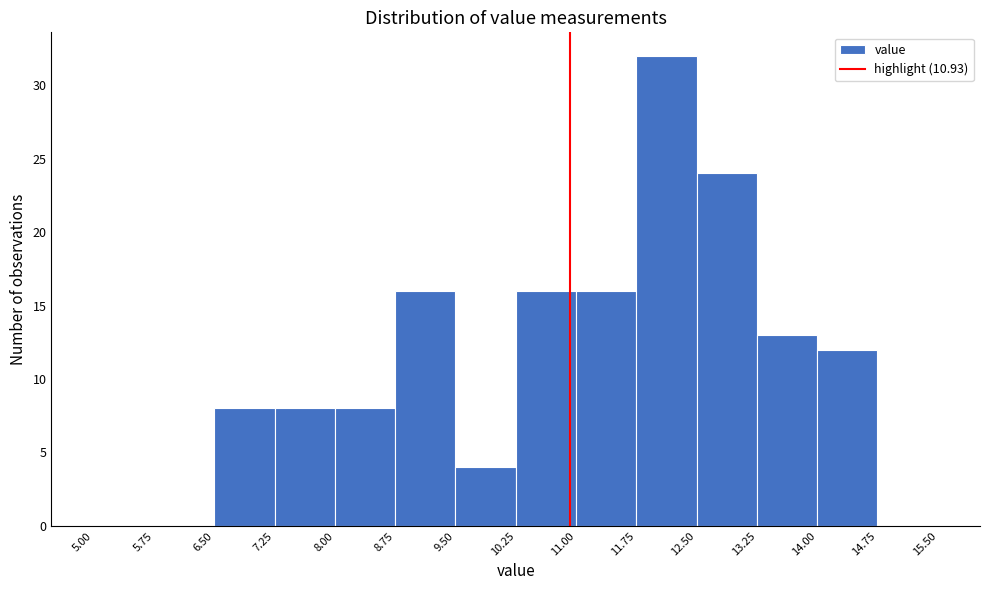

What is the height of the bar covering 12.50 to 13.25 on the x-axis? The values are not printed on the chart, so give them approximately, as read against the axis.

24